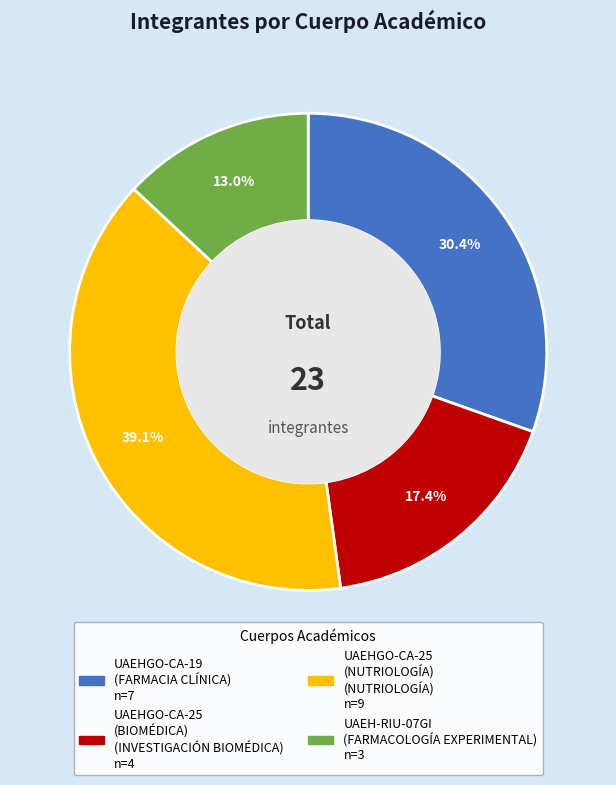

Count the number of slices in the pie.

4